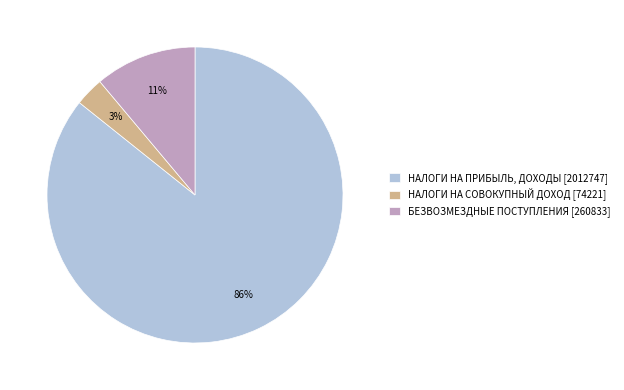

Rank the categories by value from lowest to highest.

НАЛОГИ НА СОВОКУПНЫЙ ДОХОД [74221], БЕЗВОЗМЕЗДНЫЕ ПОСТУПЛЕНИЯ [260833], НАЛОГИ НА ПРИБЫЛЬ, ДОХОДЫ [2012747]